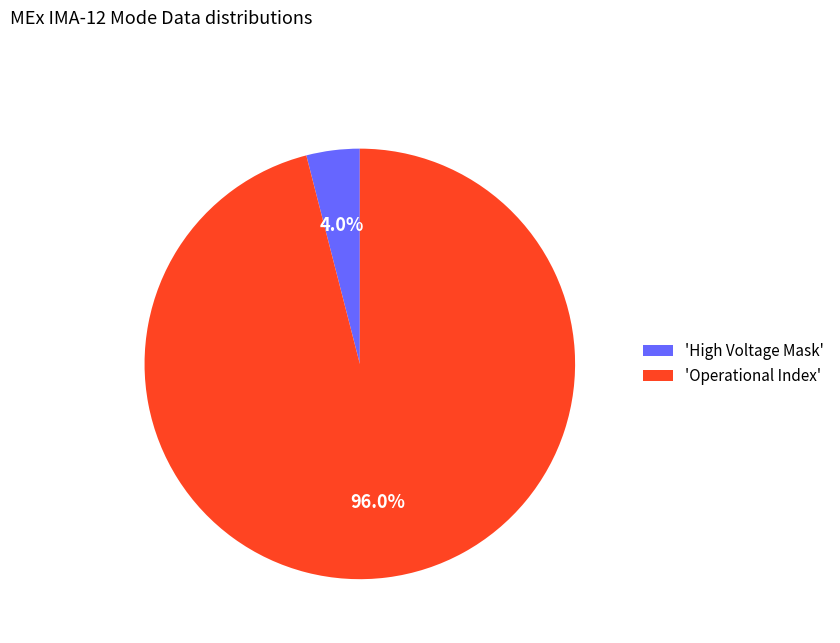

Which has a higher value, 'High Voltage Mask' or 'Operational Index'?

'Operational Index'